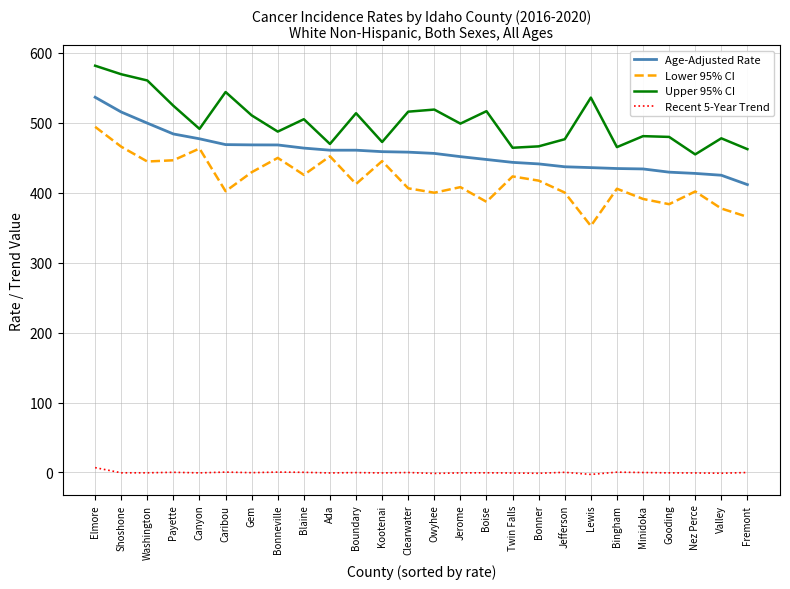

What are all the series names shown in the legend?

Age-Adjusted Rate, Lower 95% CI, Upper 95% CI, Recent 5-Year Trend